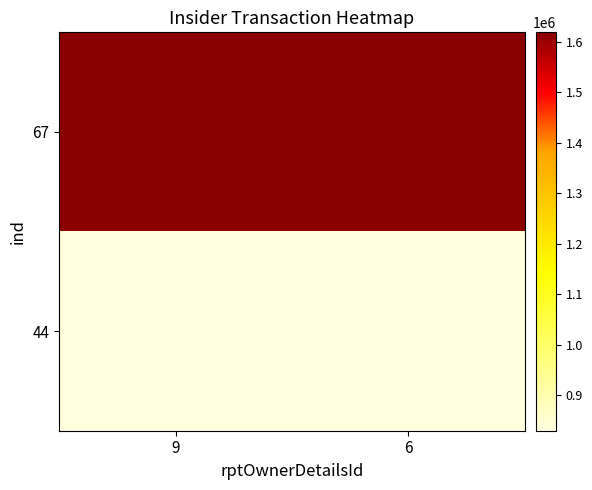

Reading left to right, list all the values displayed in this chart.

67: 9=1618921	6=1618921
44: 9=829224	6=829224